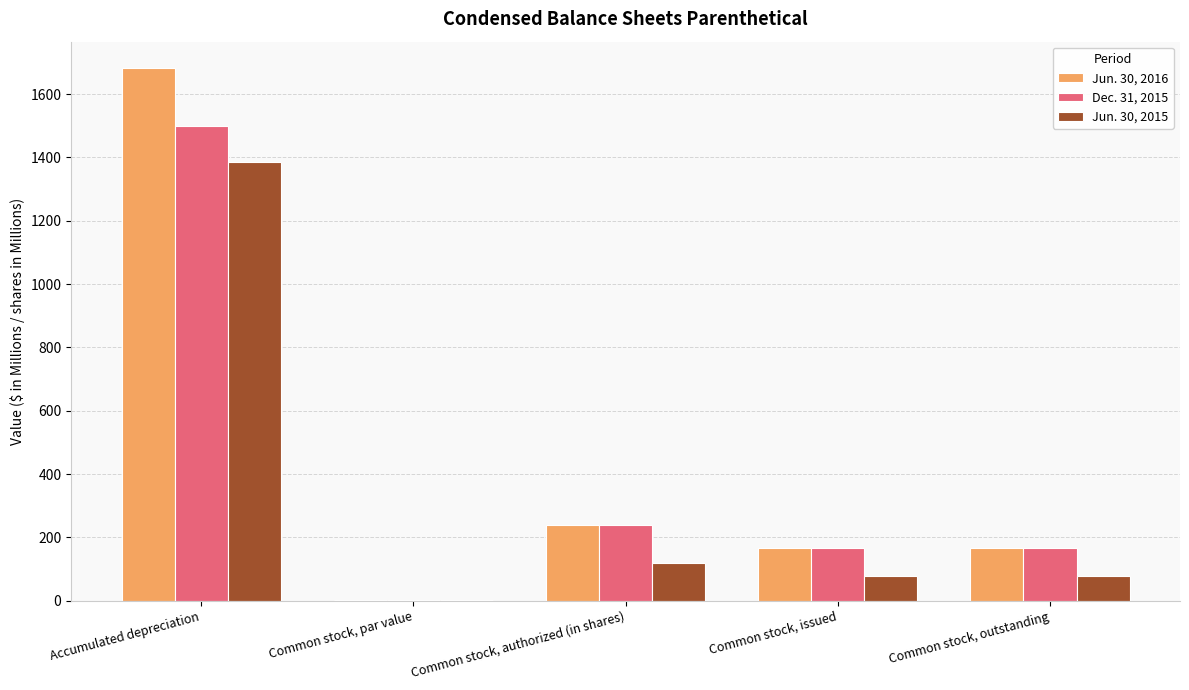

Reading right to left, transcribe all the data shown in this chart.

Jun. 30, 2016: Common stock, outstanding=165.2	Common stock, issued=165.2	Common stock, authorized (in shares)=240.0	Common stock, par value=1.0	Accumulated depreciation=1681.2
Dec. 31, 2015: Common stock, outstanding=165.1	Common stock, issued=165.1	Common stock, authorized (in shares)=240.0	Common stock, par value=1.0	Accumulated depreciation=1499.4
Jun. 30, 2015: Common stock, outstanding=77.5	Common stock, issued=77.5	Common stock, authorized (in shares)=120.0	Common stock, par value=1.0	Accumulated depreciation=1385.6